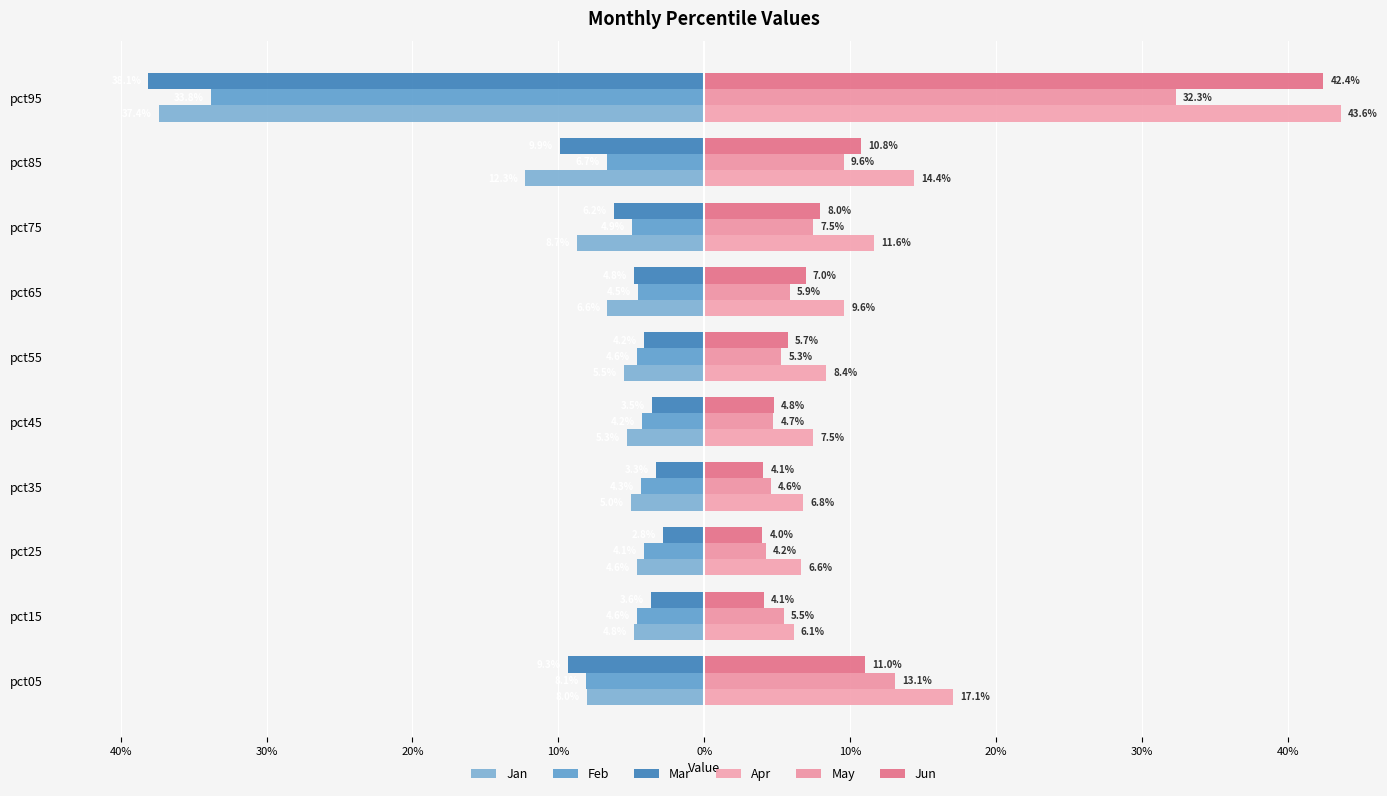

How many bars are there in each group?

6